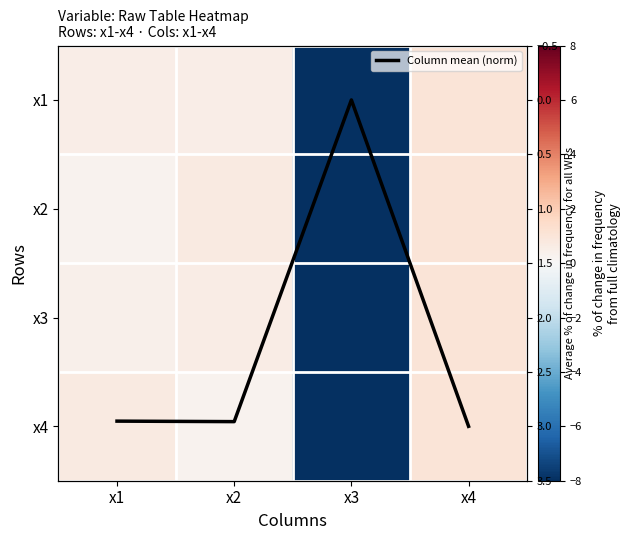

Rank the categories by x4 value from highest to lowest.

x4, x1, x2, x3